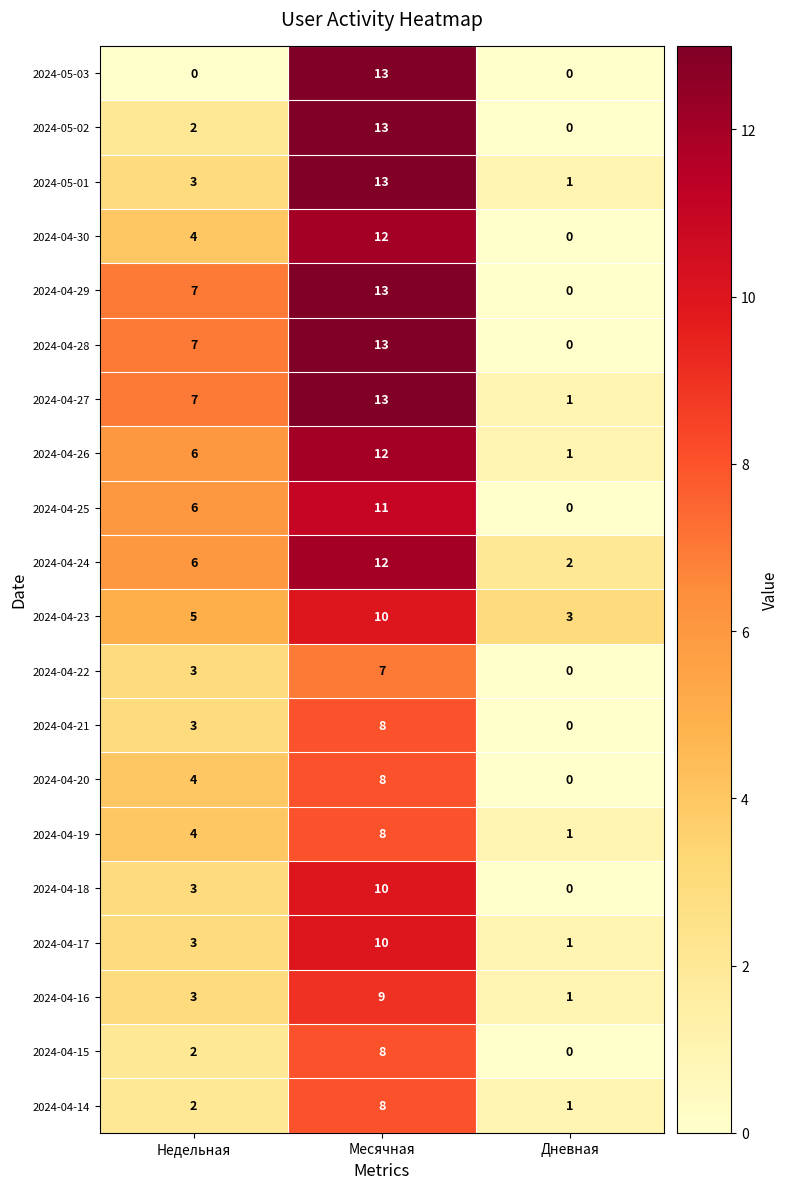

Which category has the lowest value in the 2024-04-22 series?

Дневная